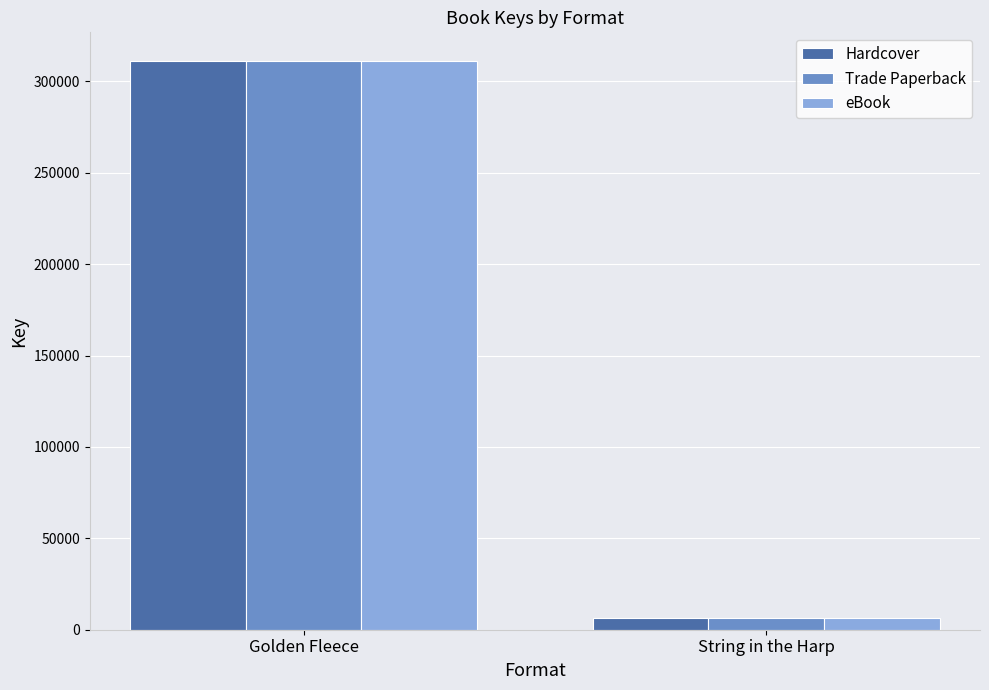

What is the maximum value for eBook?

311336